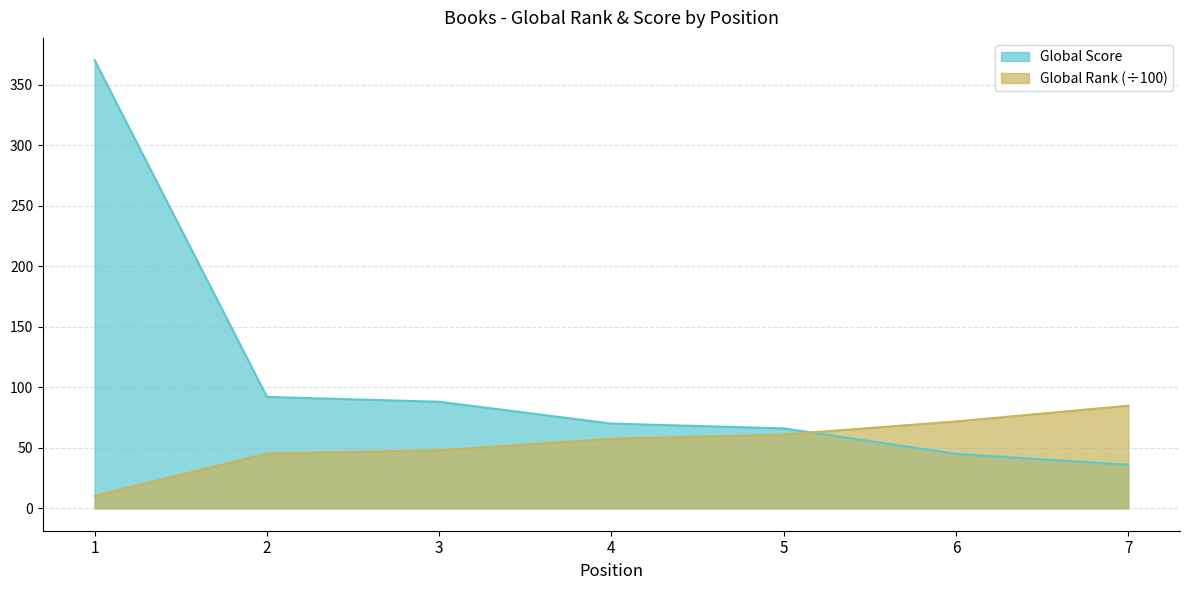

At which category is the sum across all series the highest?

1